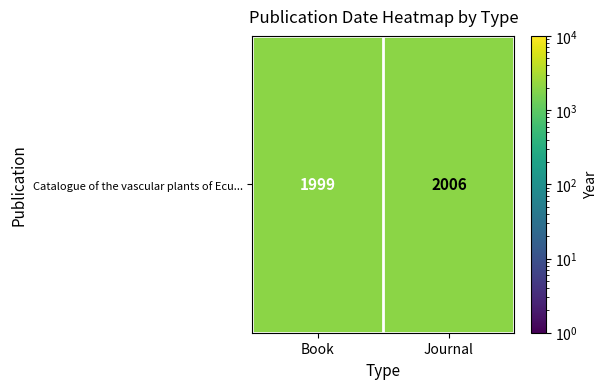

Where is the data nearest to the value 2002?

Book